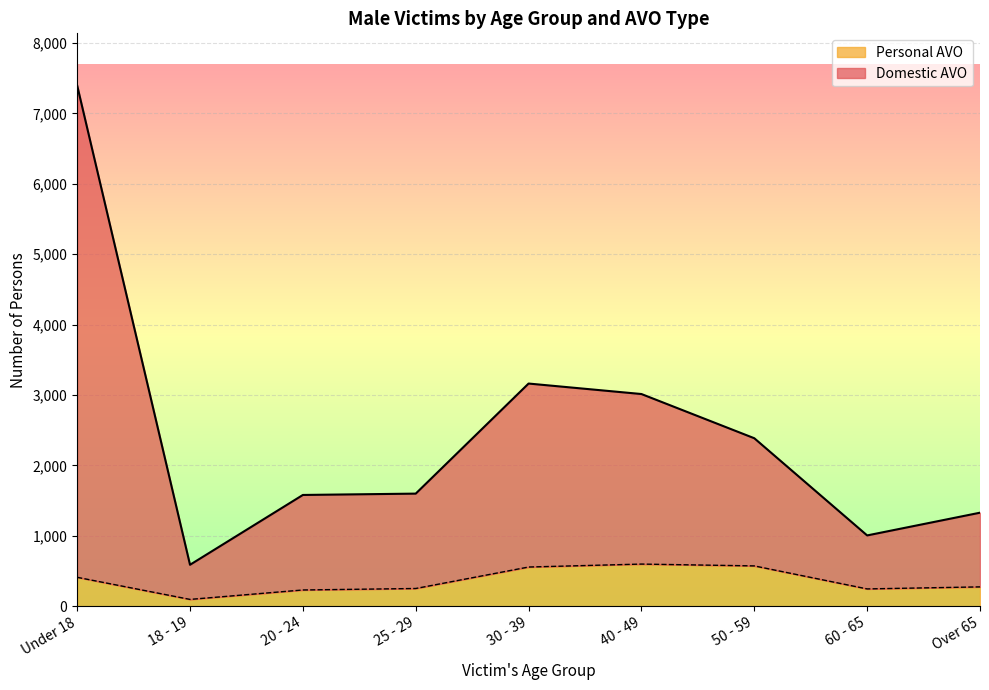

What is the maximum value for Personal AVO?

598